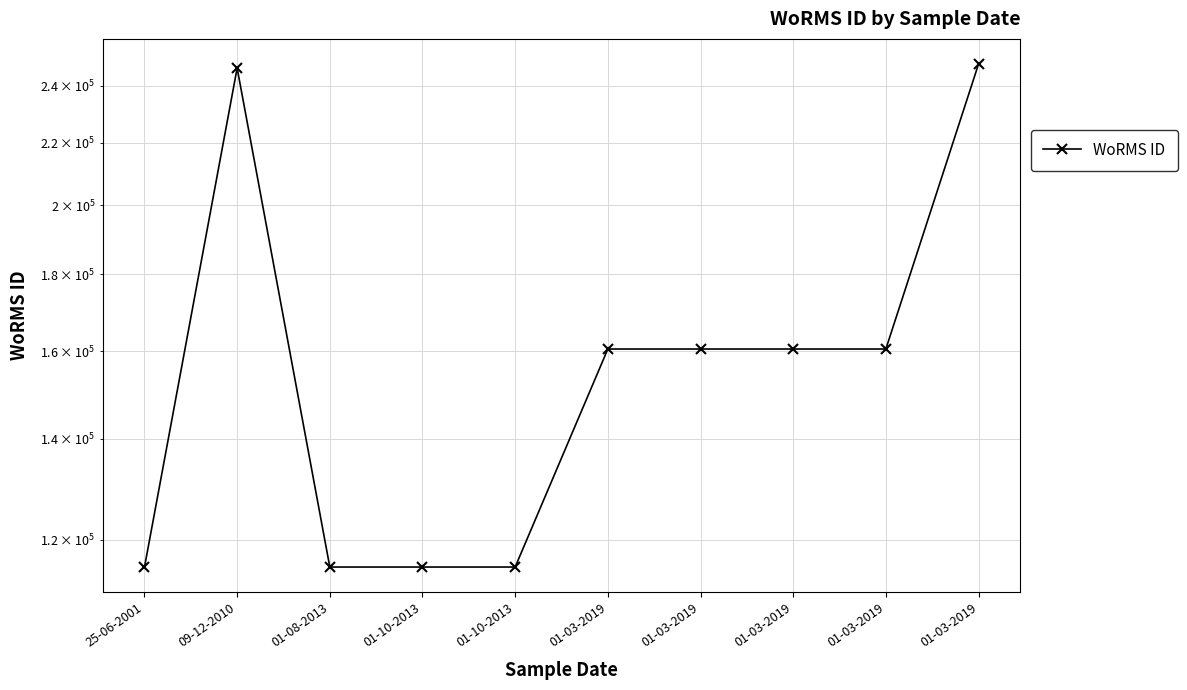

Reading left to right, transcribe all the data shown in this chart.

115057	246601	115090	115090	115090	160563	160563	160563	160563	248124